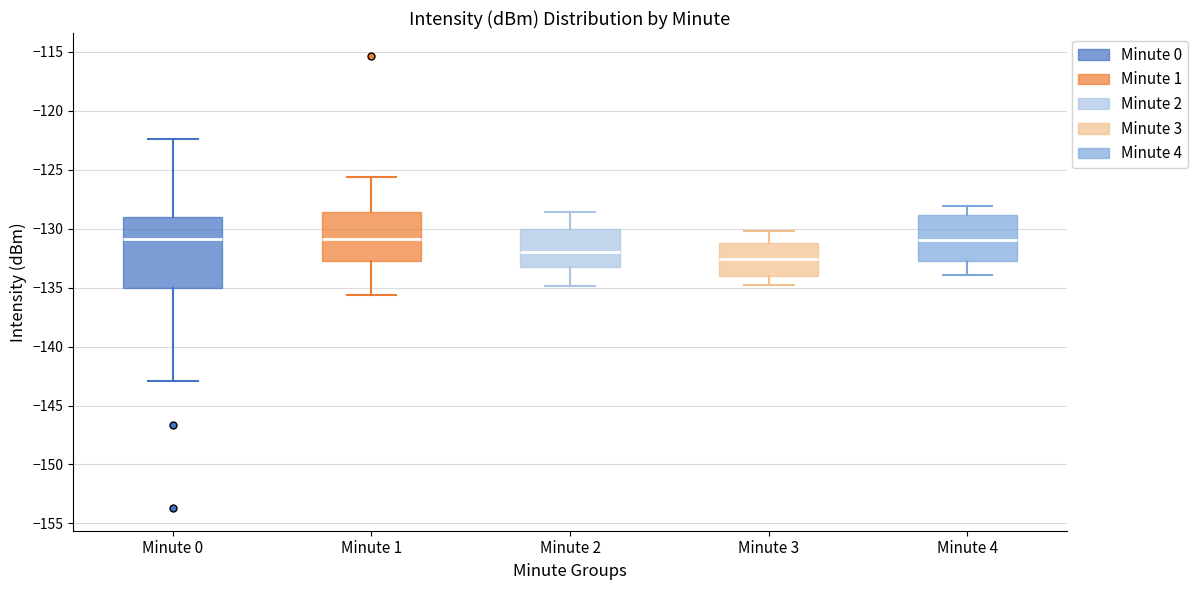

Where does the lower whisker of the box for Minute 3 end on the y-axis? The values are not printed on the chart, so give them approximately, as read against the axis.

-135.0